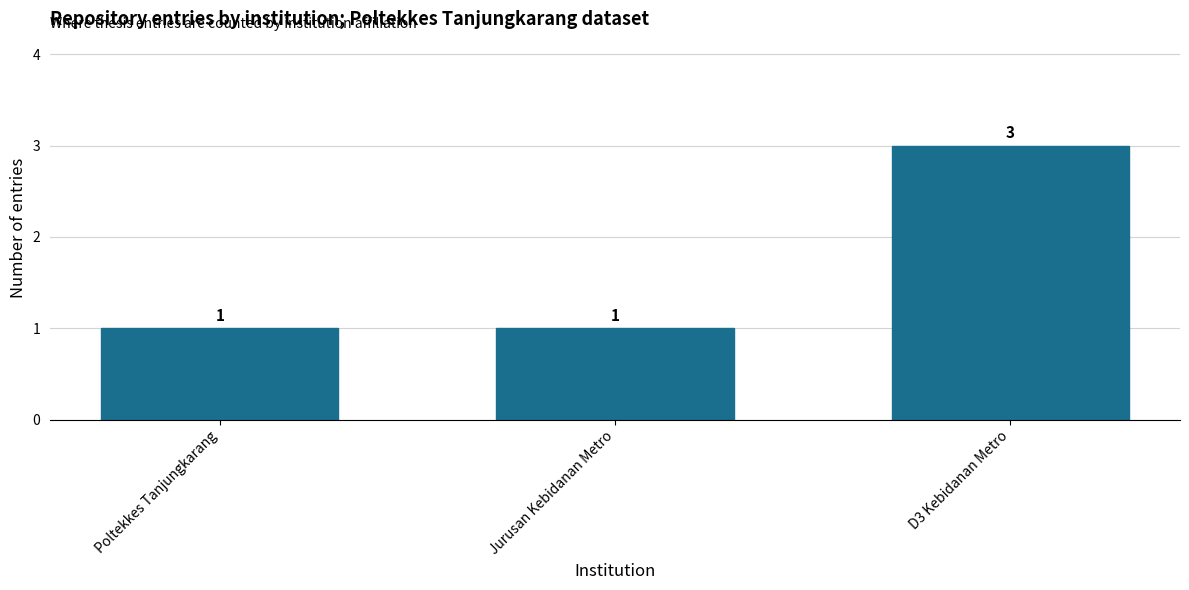

What position from the right is Poltekkes Tanjungkarang?

3